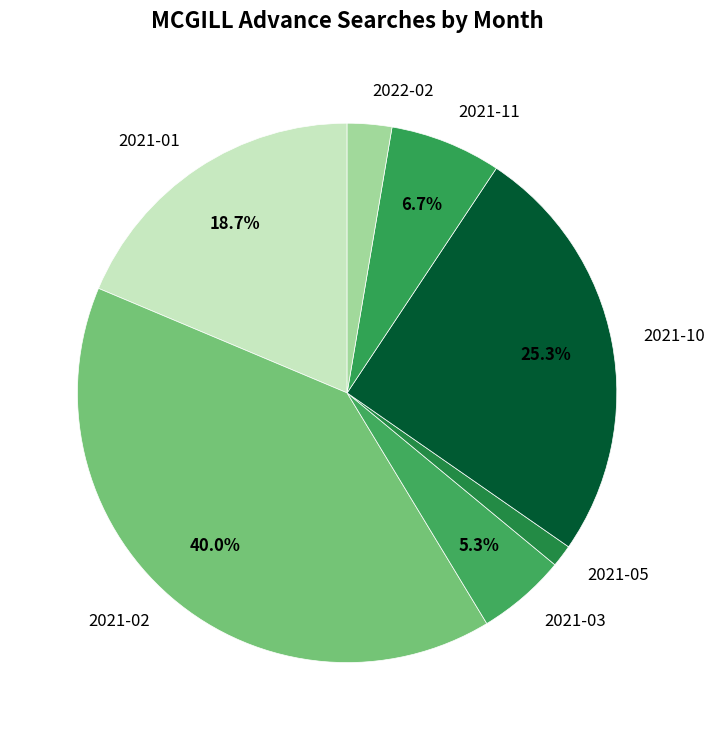

What percentage is the 2022-02 slice, to the nearest percent?

3%